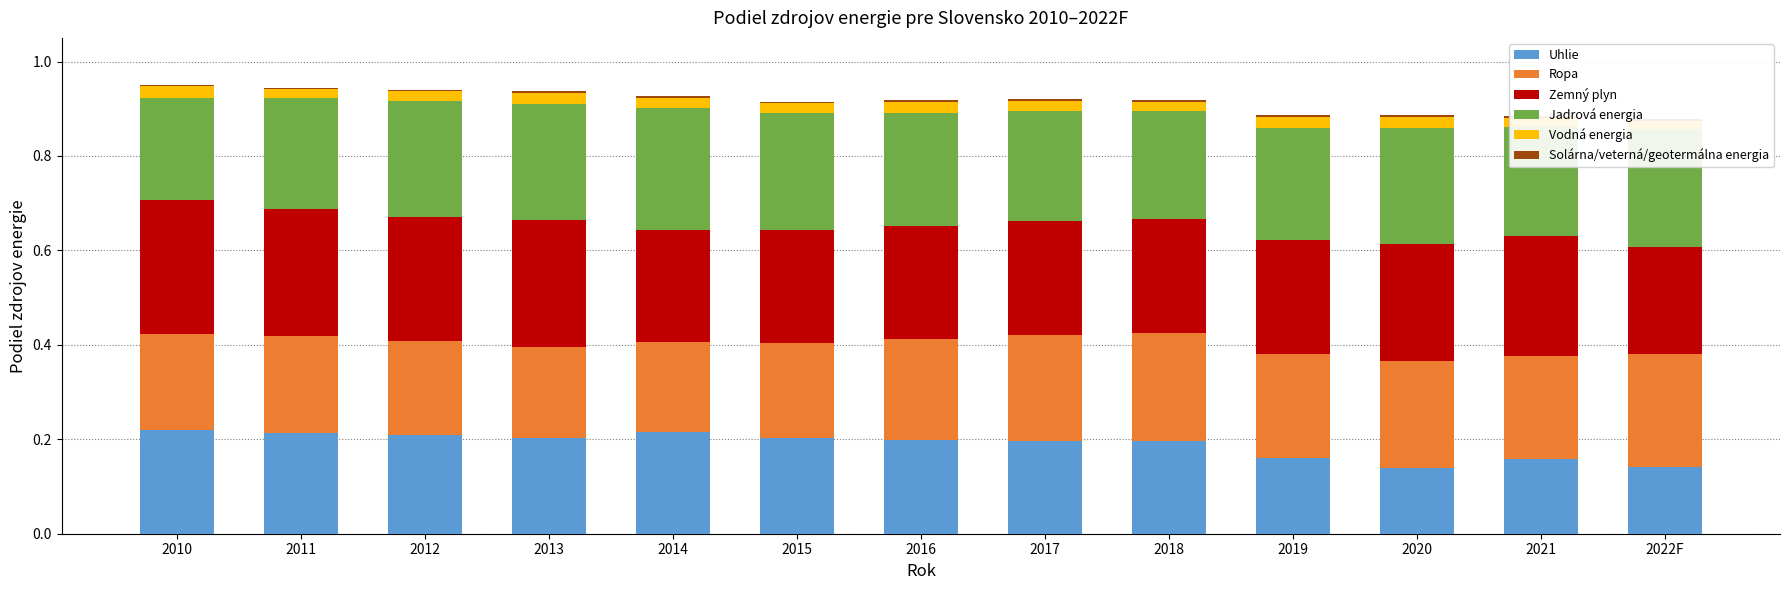

True or false: Vodná energia has a value of 0.0 at 2018.

False